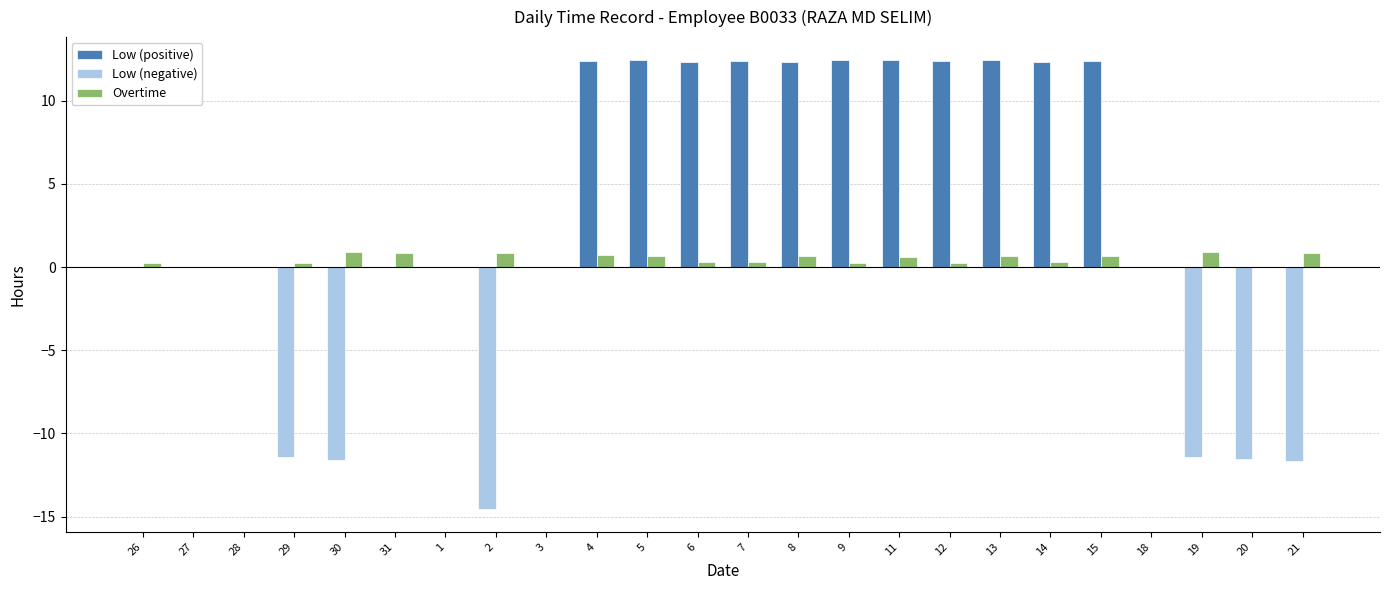

How many groups of bars are there?

24